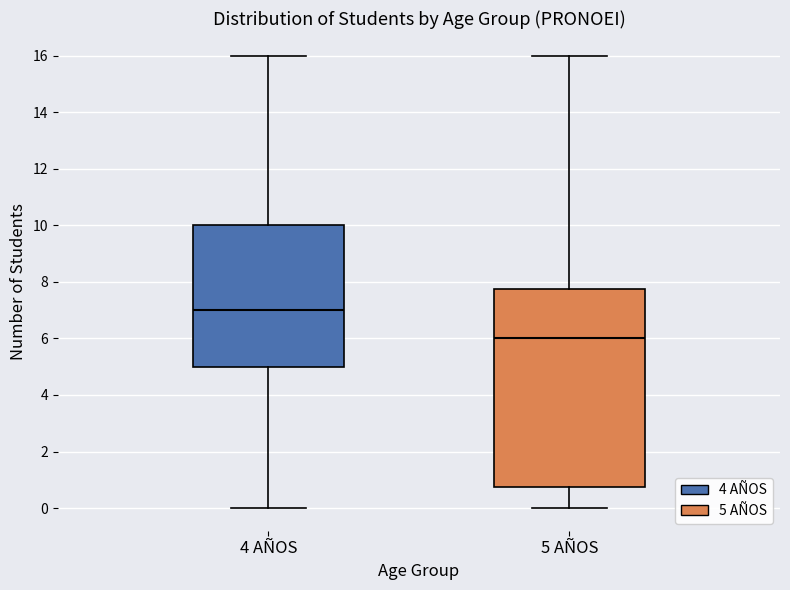

Where does the lower whisker of the box for 5 AÑOS end on the y-axis? The values are not printed on the chart, so give them approximately, as read against the axis.

0.0